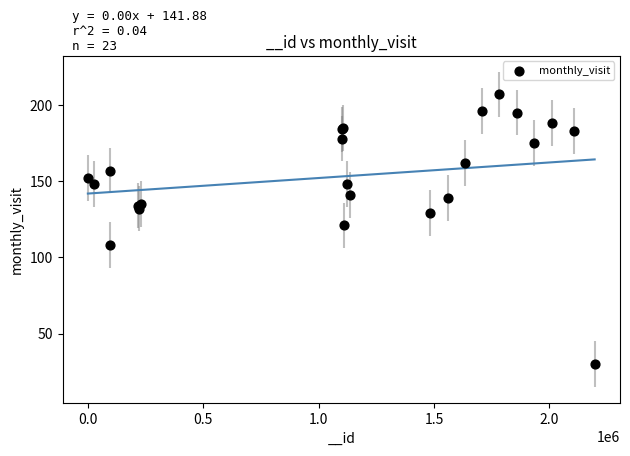

What Y value in the scatter plot is closest to 118?

121